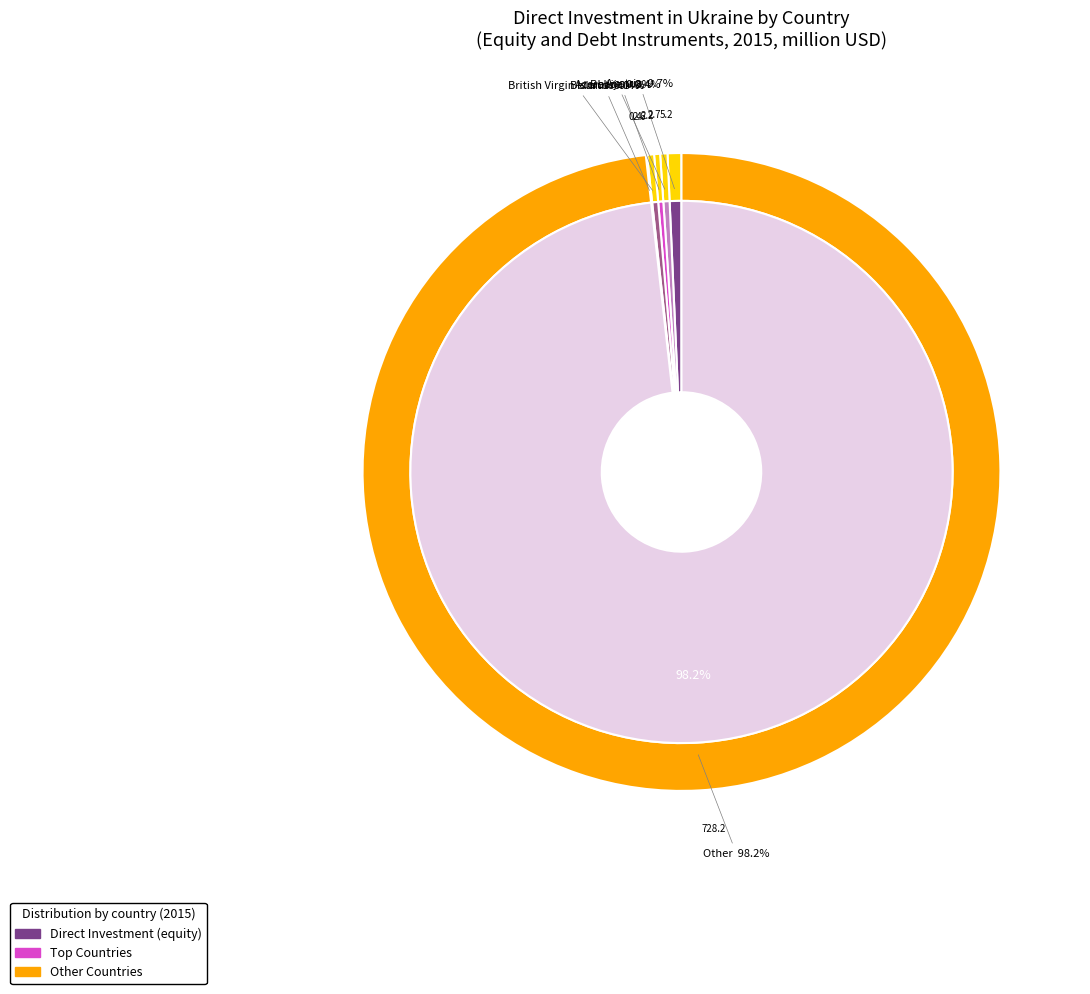

True or false: Other accounts for 98% of the total.

True